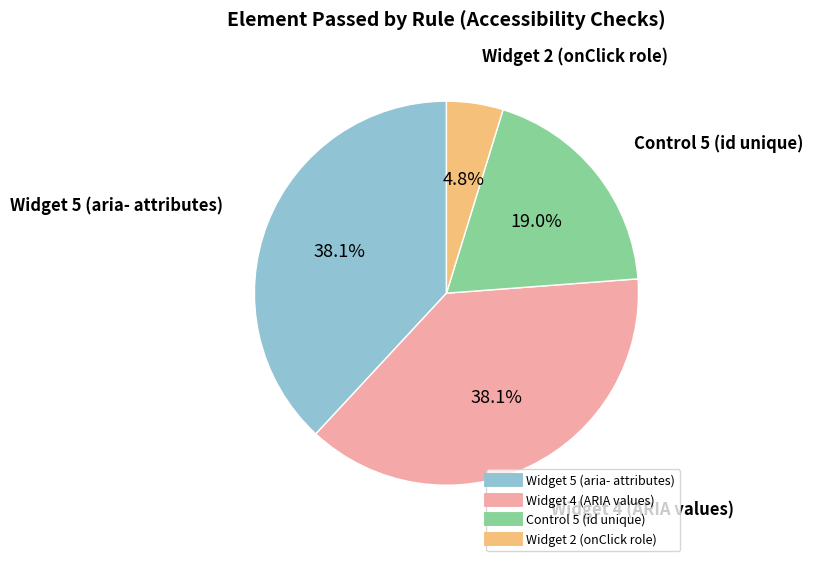

To the nearest percent, what is the difference between the Widget 2 (onClick role) and Widget 4 (ARIA values) slice percentages?

33%